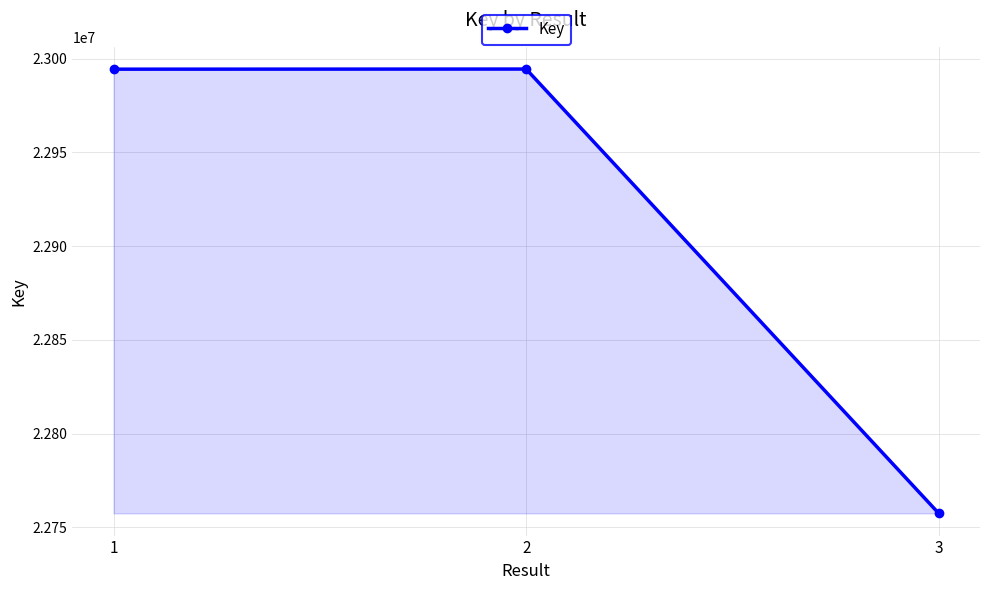

What is the sum of all values?

68746323